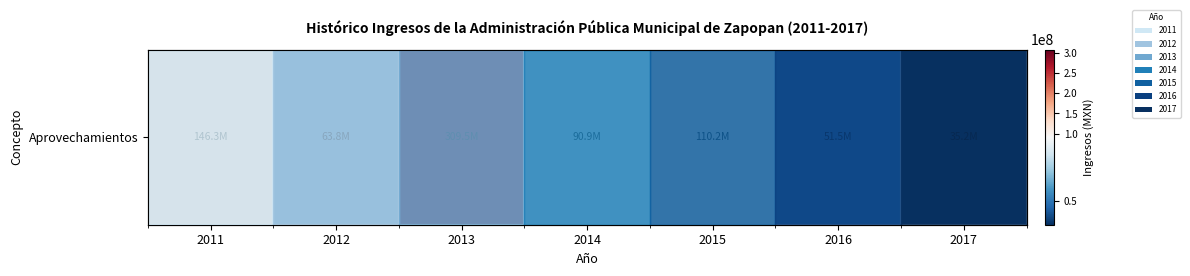

What is the difference between the second highest and minimum values?

111165649.0